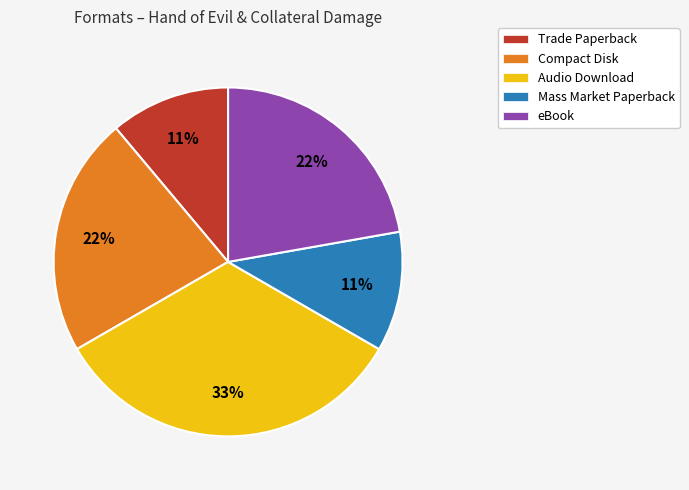

To the nearest percent, what portion does eBook represent?

22%